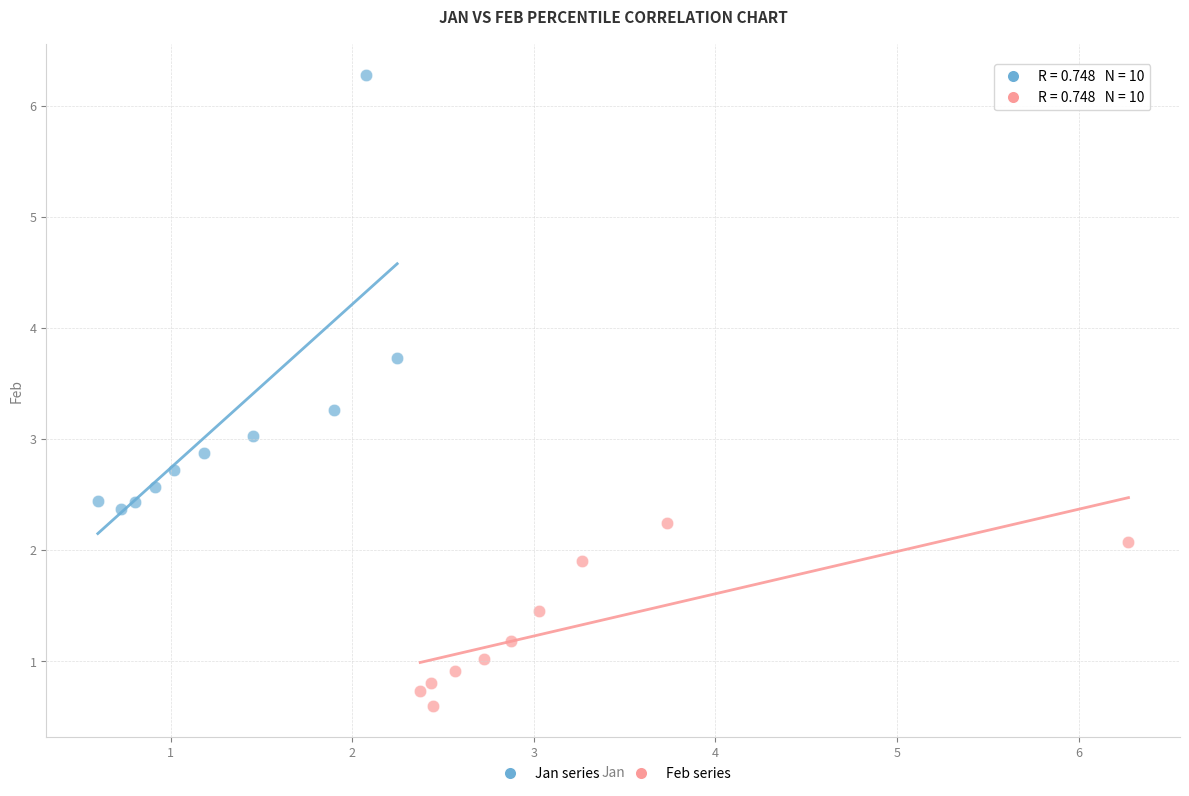

Which series has the largest Y range (max minus min)?

Jan series